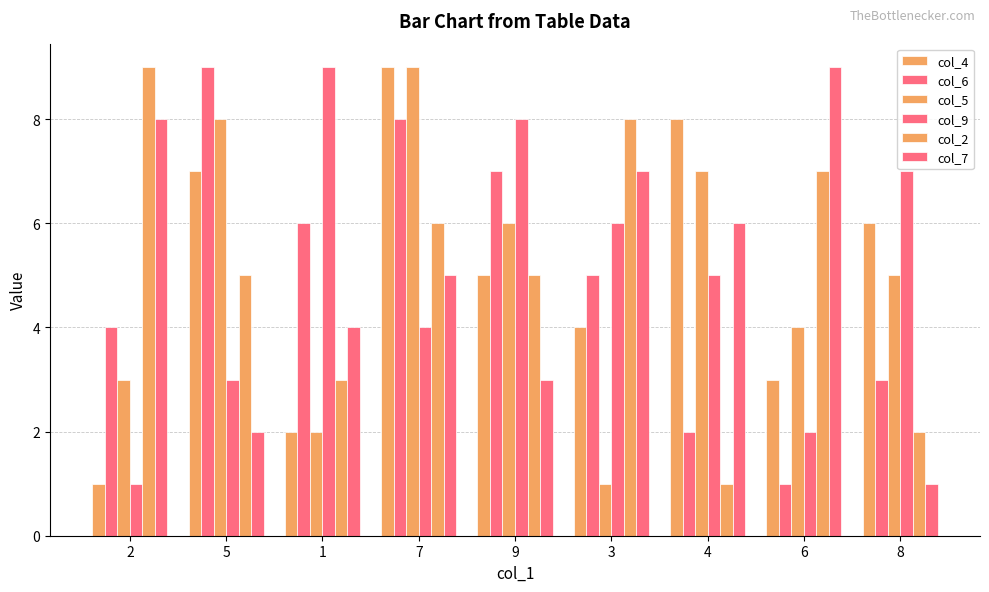

Which category has the highest value across all series?

7